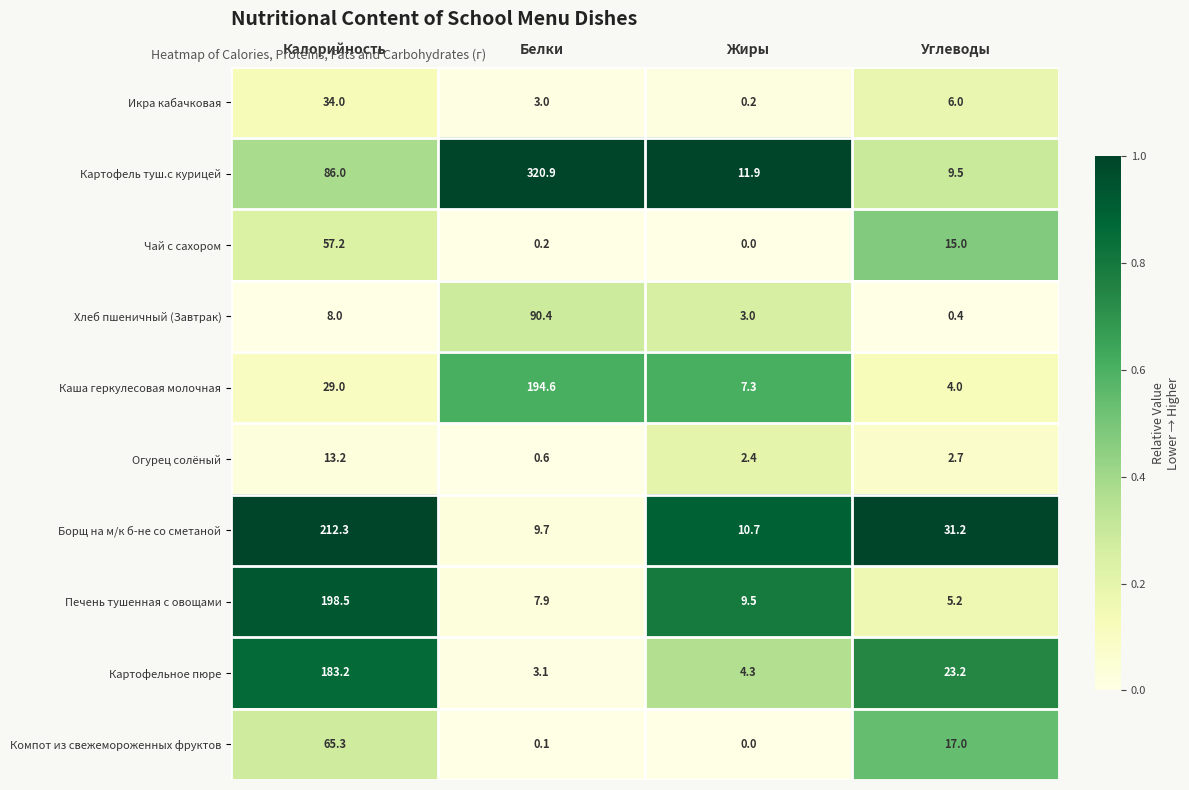

What is the sum of the Огурец солёный values at Жиры and Калорийность?

15.6